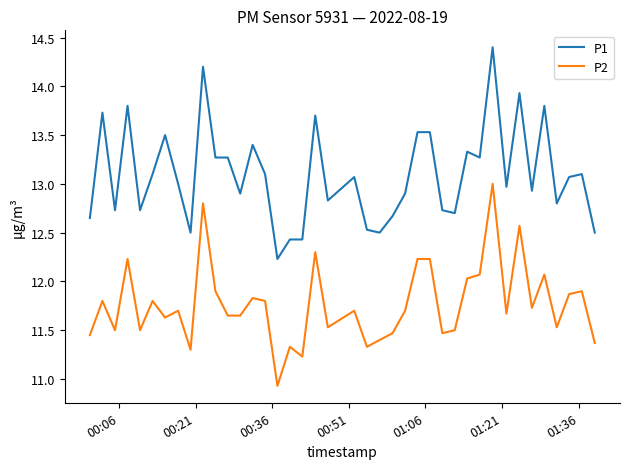

Which series has the largest range (max minus min)?

P1